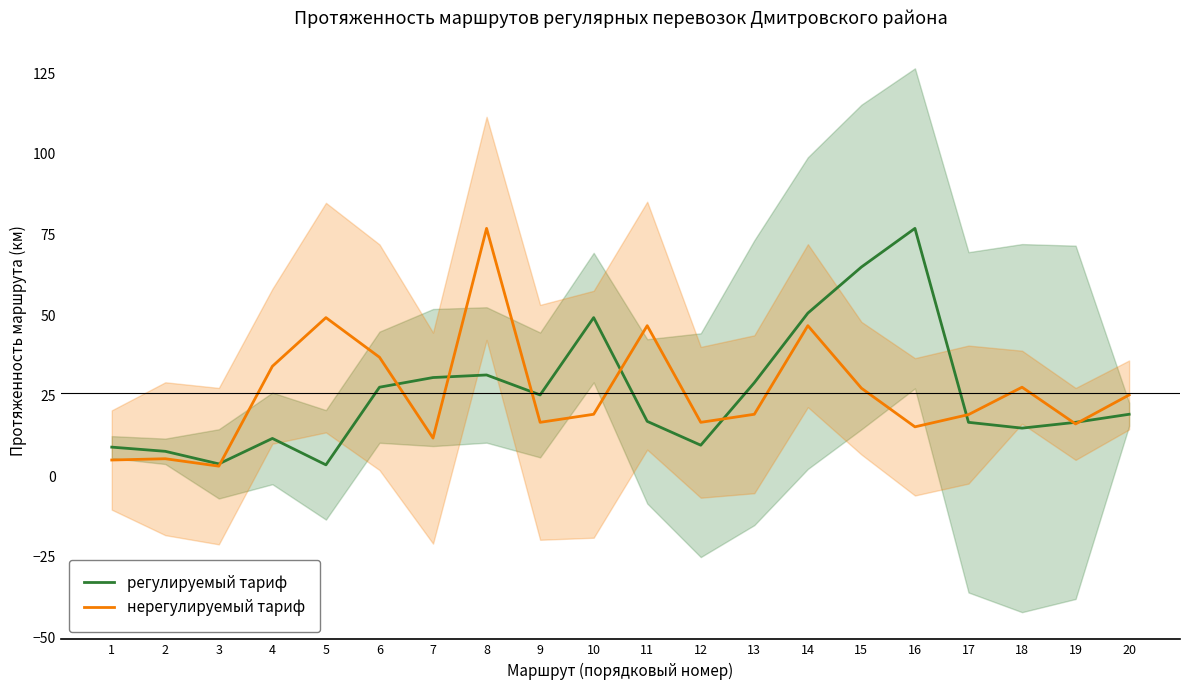

Reading left to right, transcribe all the data shown in this chart.

регулируемый тариф: 9.0	7.7	3.8	11.7	3.5	27.6	30.6	31.4	25.2	49.2	17.0	9.6	29.0	50.6	64.9	76.9	16.7	14.9	16.7	19.2
нерегулируемый тариф: 5.0	5.4	3.1	34.1	49.2	36.9	11.8	76.9	16.7	19.2	46.7	16.7	19.2	46.7	27.3	15.3	19.1	27.6	16.2	25.2